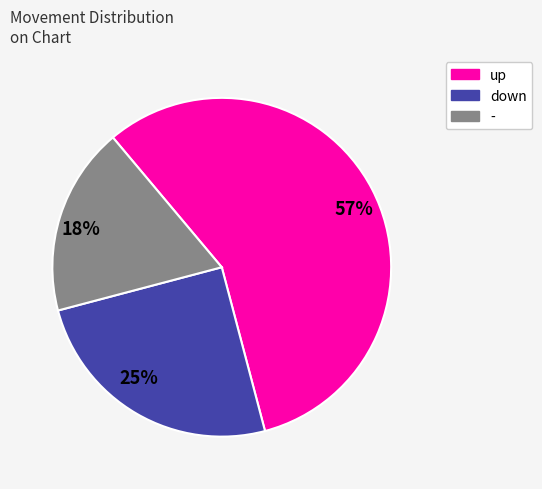

To the nearest percent, what percentage of the pie is 25%?

25%